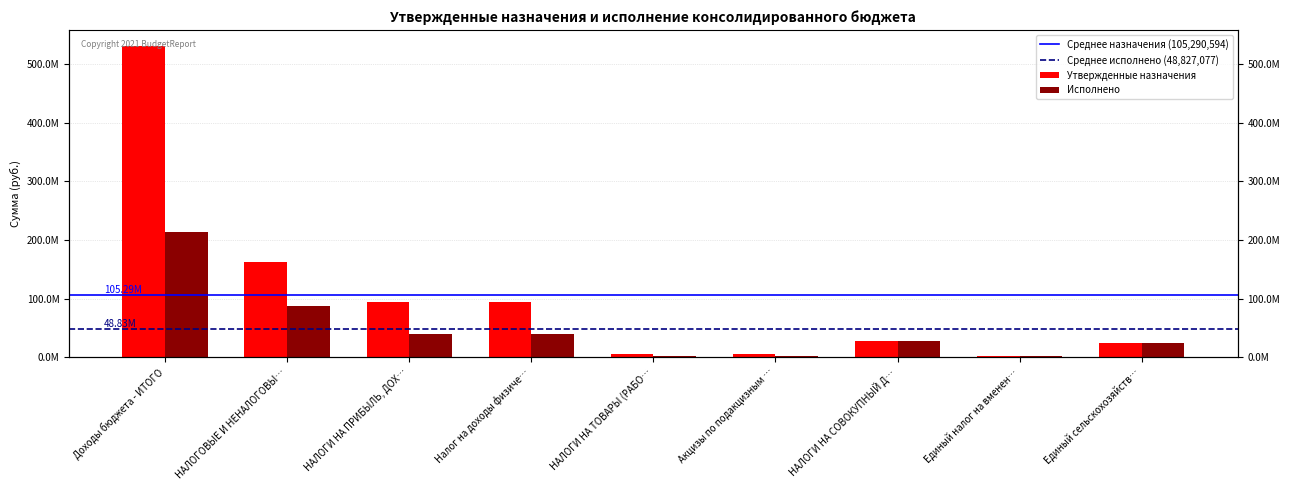

How many bars are there in total?

18